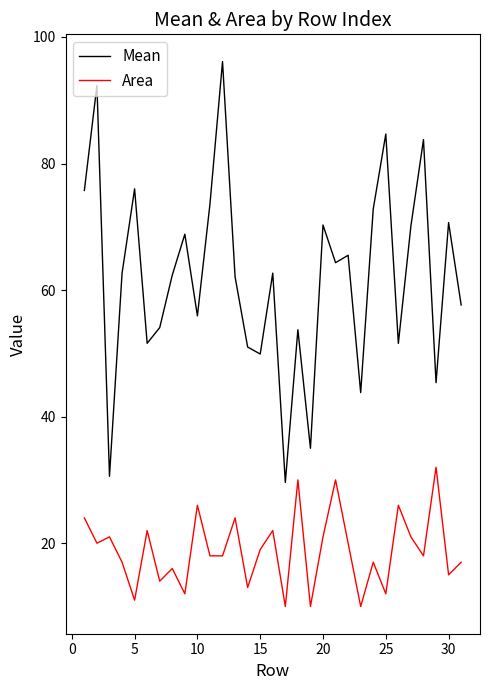

Which series has the largest range (max minus min)?

Mean